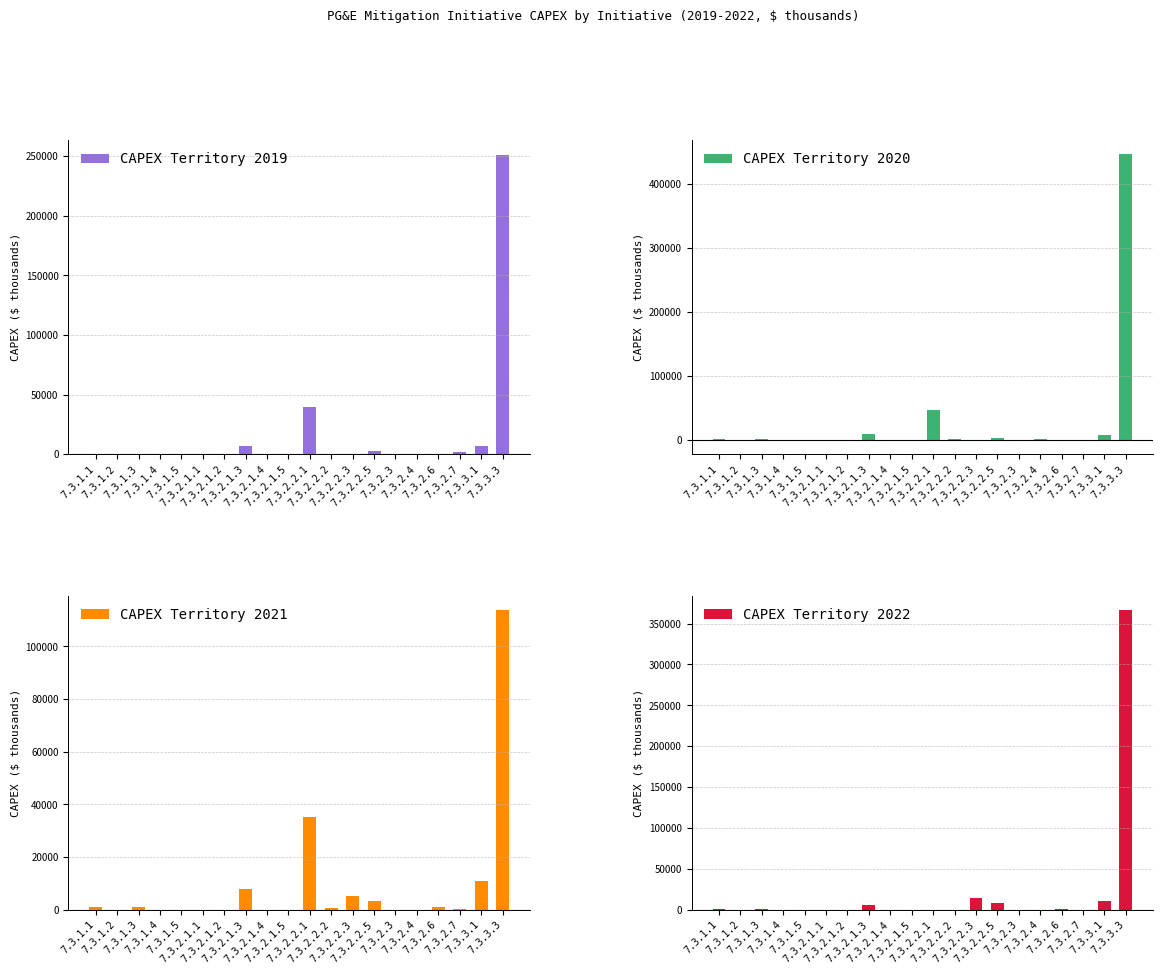

What is the value of the CAPEX Territory 2019 bar at the 20th from the left?

251263.9